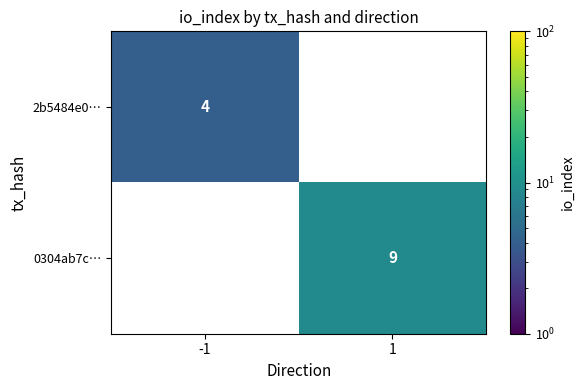

Read the 2b5484e0… value at -1.

4